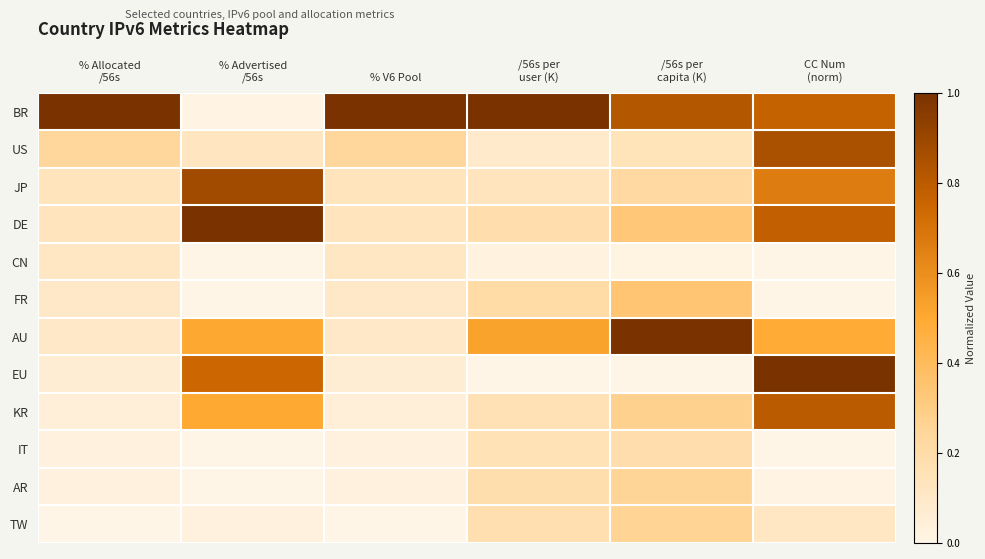

Reading right to left, list all the values displayed in this chart.

BR: CC Num
(norm)=0.8	/56s per
capita (K)=0.8	/56s per
user (K)=1.0	% V6 Pool=1.0	% Advertised
/56s=0.0	% Allocated
/56s=1.0
US: CC Num
(norm)=0.8	/56s per
capita (K)=0.1	/56s per
user (K)=0.1	% V6 Pool=0.2	% Advertised
/56s=0.1	% Allocated
/56s=0.2
JP: CC Num
(norm)=0.7	/56s per
capita (K)=0.2	/56s per
user (K)=0.1	% V6 Pool=0.1	% Advertised
/56s=0.9	% Allocated
/56s=0.1
DE: CC Num
(norm)=0.8	/56s per
capita (K)=0.3	/56s per
user (K)=0.2	% V6 Pool=0.1	% Advertised
/56s=1.0	% Allocated
/56s=0.1
CN: CC Num
(norm)=0.0	/56s per
capita (K)=0.0	/56s per
user (K)=0.0	% V6 Pool=0.1	% Advertised
/56s=0.0	% Allocated
/56s=0.1
FR: CC Num
(norm)=0.0	/56s per
capita (K)=0.3	/56s per
user (K)=0.2	% V6 Pool=0.1	% Advertised
/56s=0.0	% Allocated
/56s=0.1
AU: CC Num
(norm)=0.5	/56s per
capita (K)=1.0	/56s per
user (K)=0.5	% V6 Pool=0.1	% Advertised
/56s=0.5	% Allocated
/56s=0.1
EU: CC Num
(norm)=1.0	/56s per
capita (K)=0.0	/56s per
user (K)=0.0	% V6 Pool=0.1	% Advertised
/56s=0.7	% Allocated
/56s=0.1
KR: CC Num
(norm)=0.8	/56s per
capita (K)=0.3	/56s per
user (K)=0.2	% V6 Pool=0.0	% Advertised
/56s=0.5	% Allocated
/56s=0.0
IT: CC Num
(norm)=0.0	/56s per
capita (K)=0.2	/56s per
user (K)=0.2	% V6 Pool=0.0	% Advertised
/56s=0.0	% Allocated
/56s=0.0
AR: CC Num
(norm)=0.0	/56s per
capita (K)=0.3	/56s per
user (K)=0.2	% V6 Pool=0.0	% Advertised
/56s=0.0	% Allocated
/56s=0.0
TW: CC Num
(norm)=0.1	/56s per
capita (K)=0.3	/56s per
user (K)=0.2	% V6 Pool=0.0	% Advertised
/56s=0.0	% Allocated
/56s=0.0